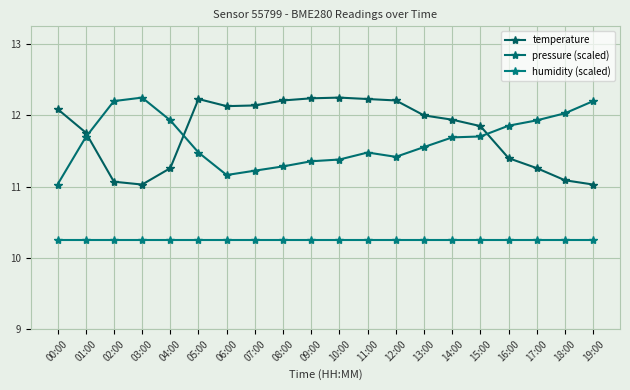

How many categories are shown in the chart?

20